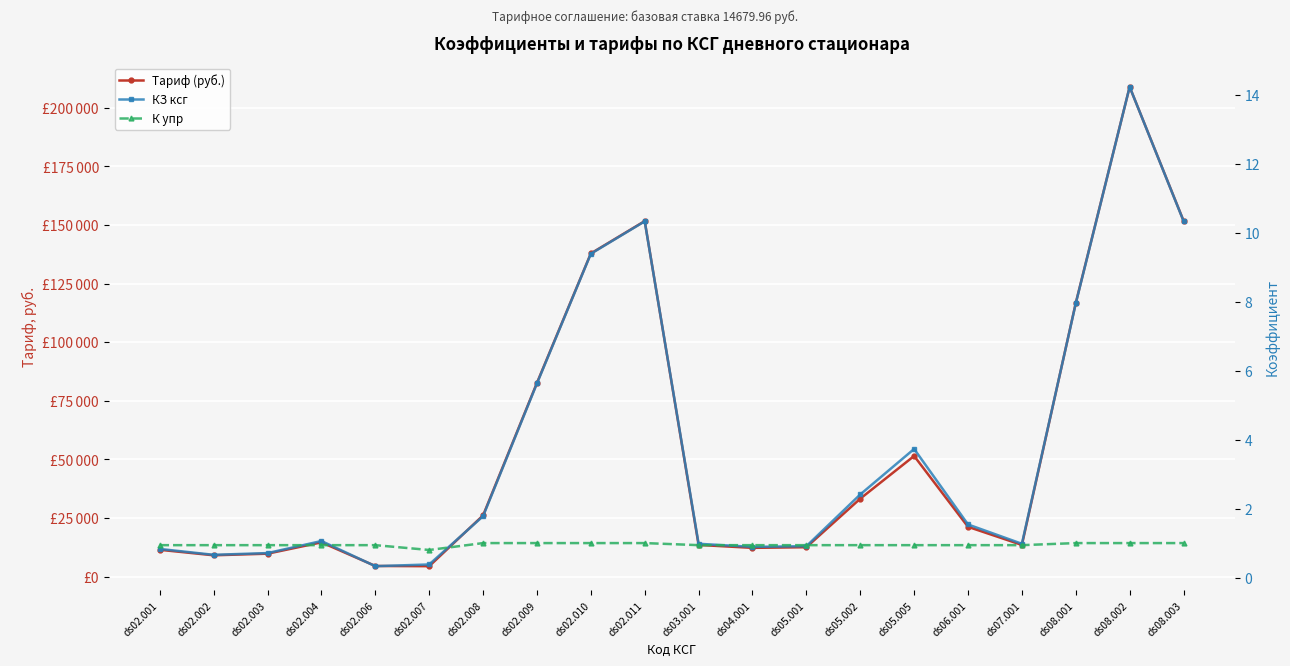

At how many categories does at least one series exceed 24054?

9